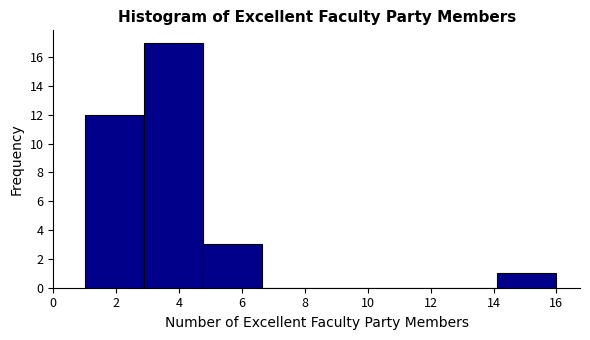

Reading left to right, transcribe this chart: for each bar, give the range it covers on the x-axis and its height. Neither the bar edges nor the heights are printed on the chart, so give them approximately, as read against the axes.

1.0 to 2.8: 12
2.8 to 4.8: 17
4.8 to 6.6: 3
6.6 to 8.6: 0
8.6 to 10.4: 0
10.4 to 12.2: 0
12.2 to 14.2: 0
14.2 to 16.0: 1